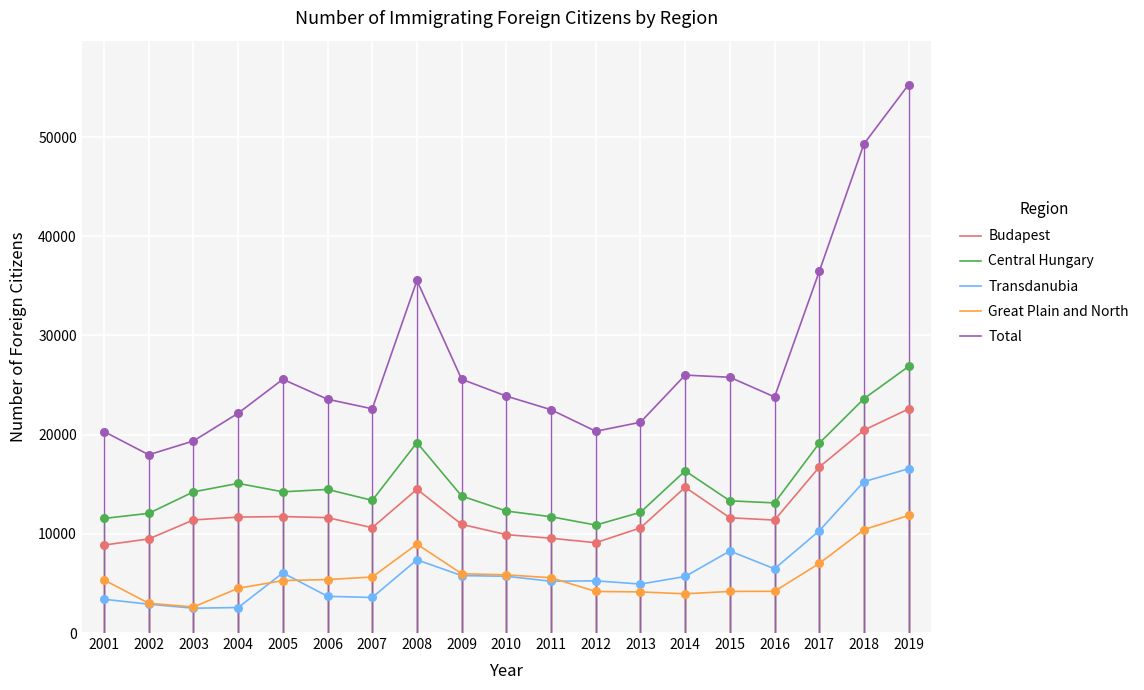

What is the total value across all series at 2017?

89634